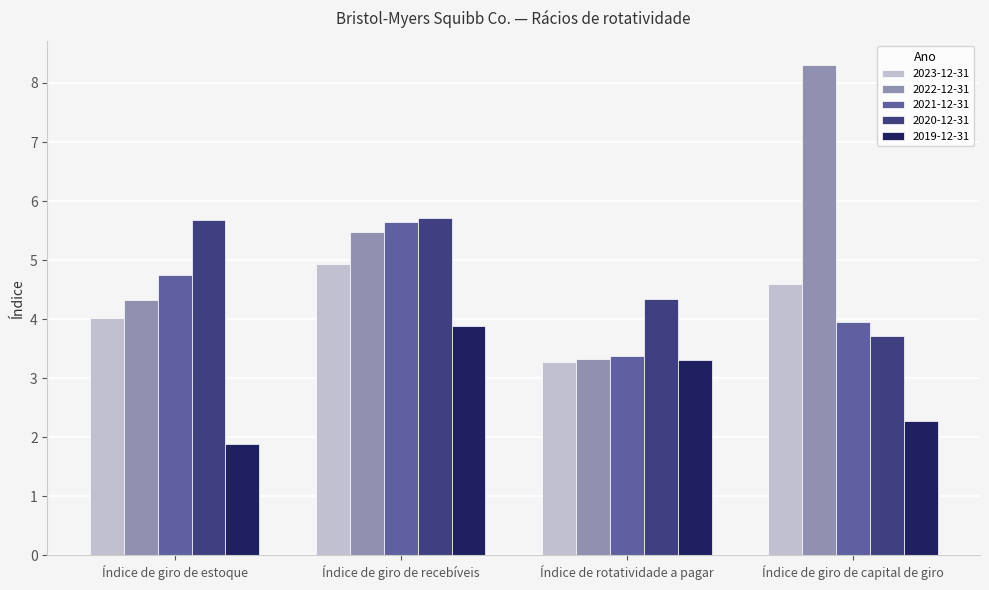

At which label does 2020-12-31 first exceed 5?

Índice de giro de estoque